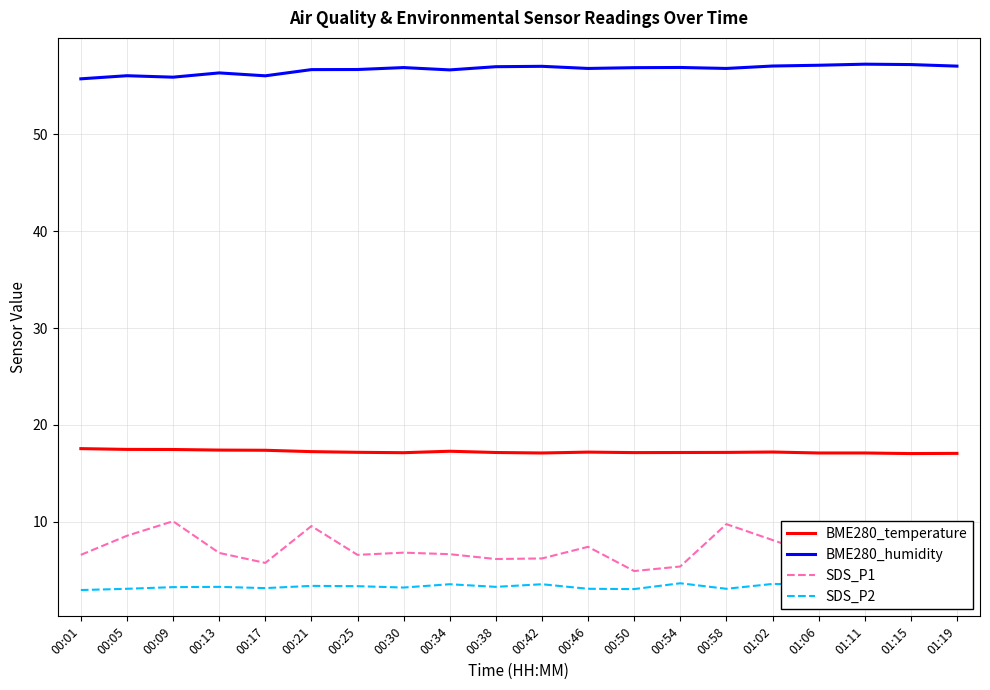

Does the chart display data point markers on the line(s)?

No